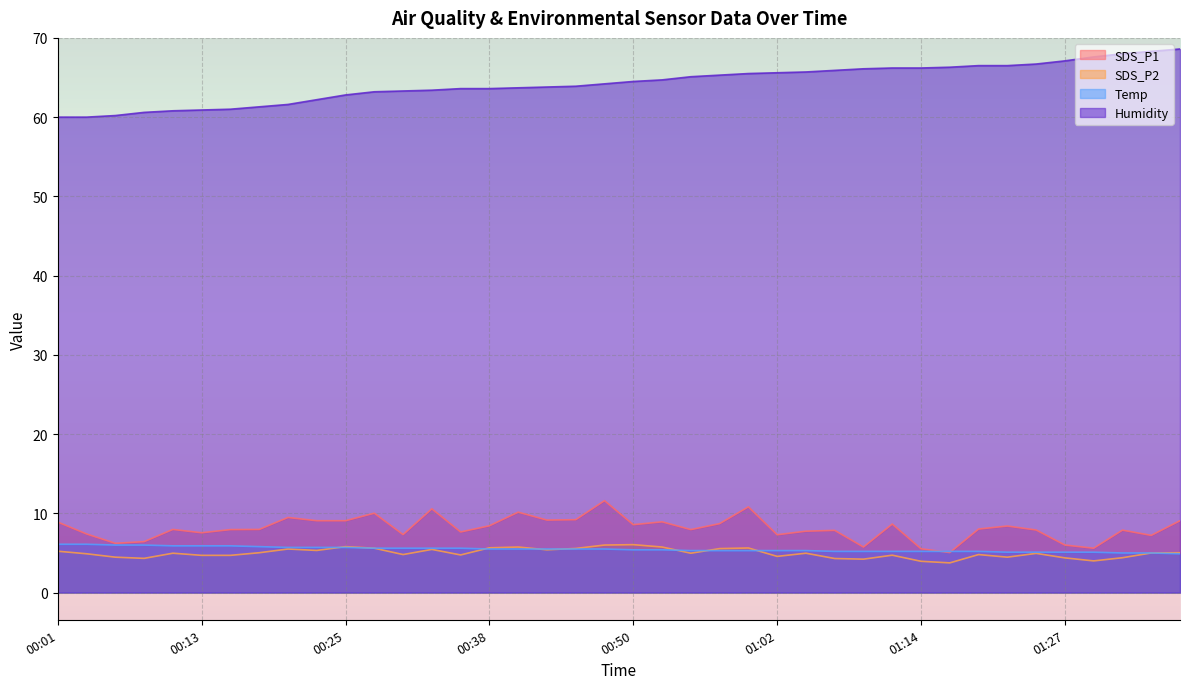

Which label corresponds to the largest value in the chart?

01:36